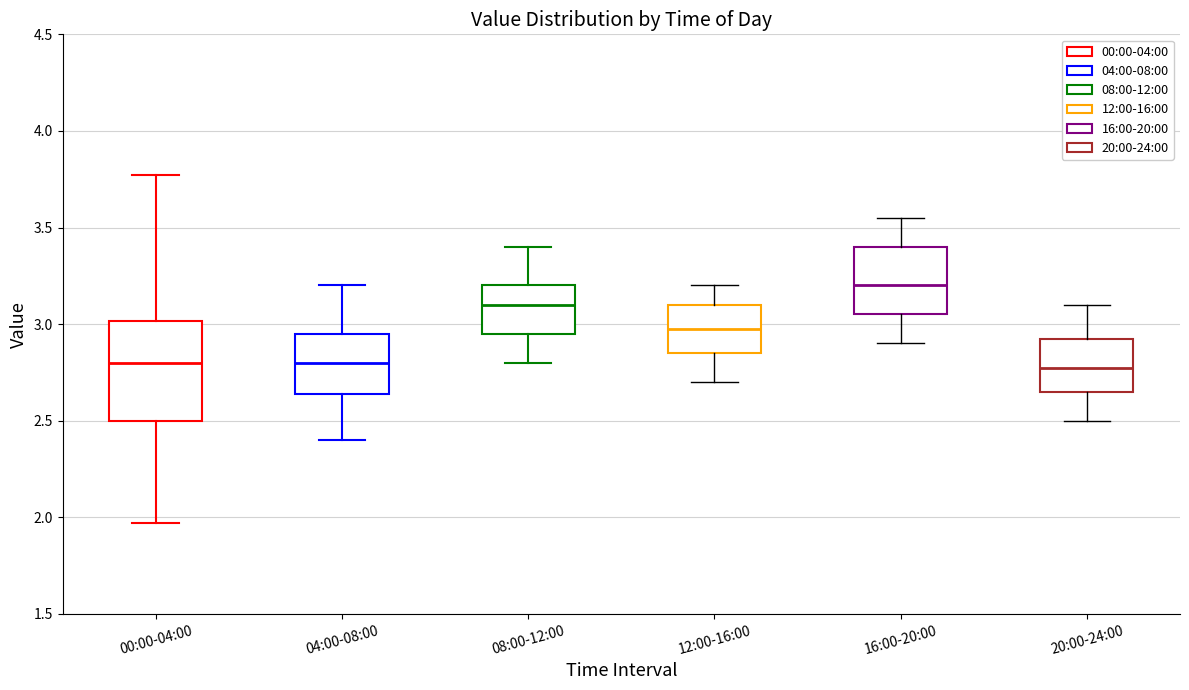

Where is the lower edge of the box for 04:00-08:00 on the y-axis? The values are not printed on the chart, so give them approximately, as read against the axis.

2.65